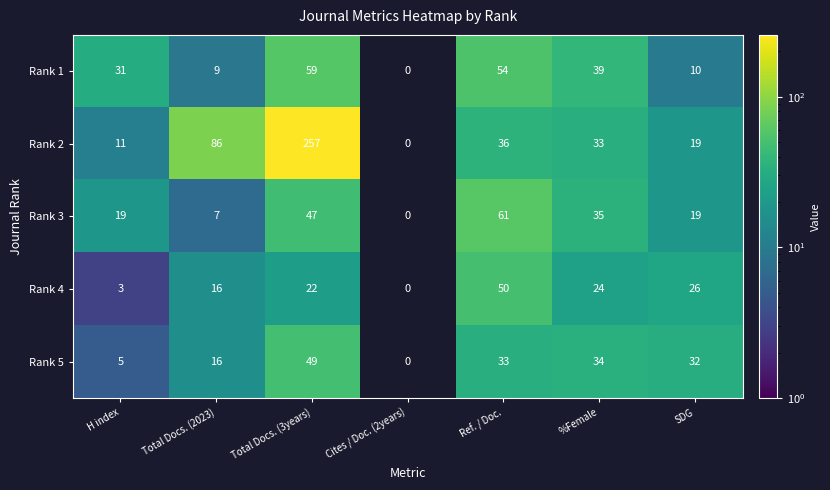

Is the value of Rank 2 at SDG greater than the value of Rank 1 at Ref. / Doc.?

No